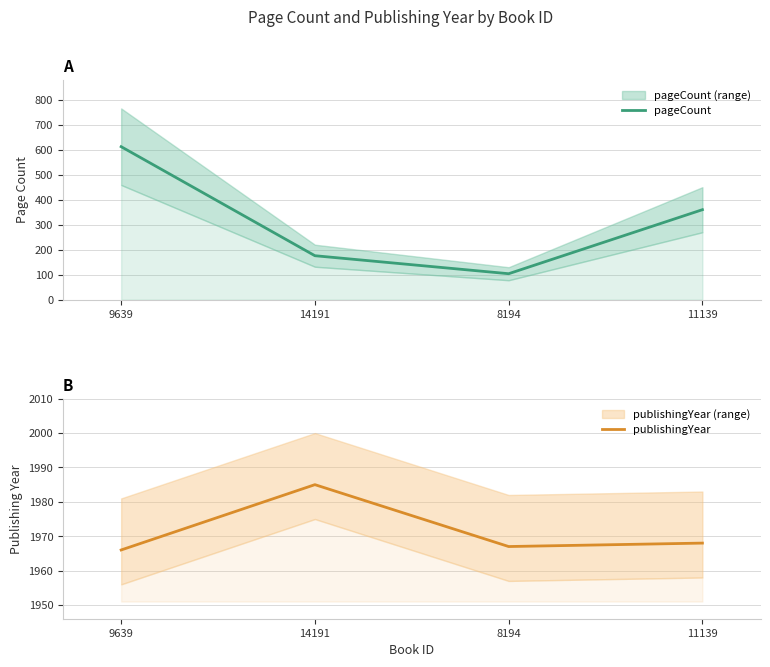

Reading left to right, what are all the values shown in this chart?

pageCount: 612	176	104	360
publishingYear: 1966	1985	1967	1968